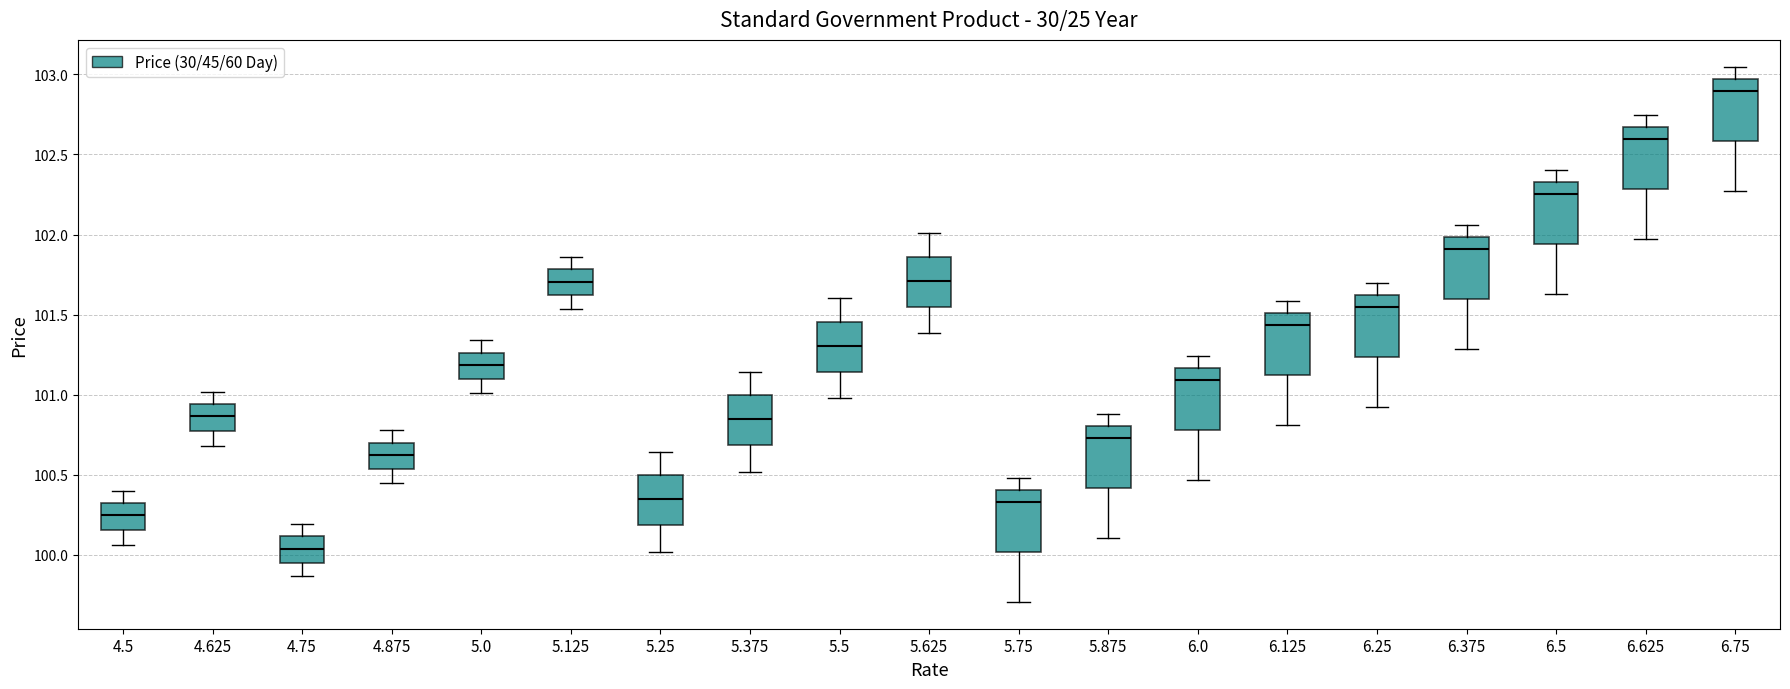

Where does the lower whisker of the box at x = 5.375 end on the y-axis? The values are not printed on the chart, so give them approximately, as read against the axis.

100.50